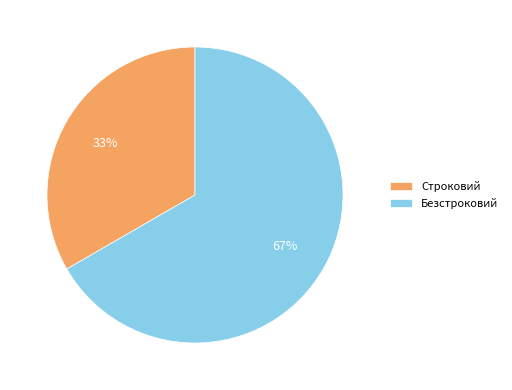

Combined, do Безстроковий and Строковий account for over 50%?

Yes